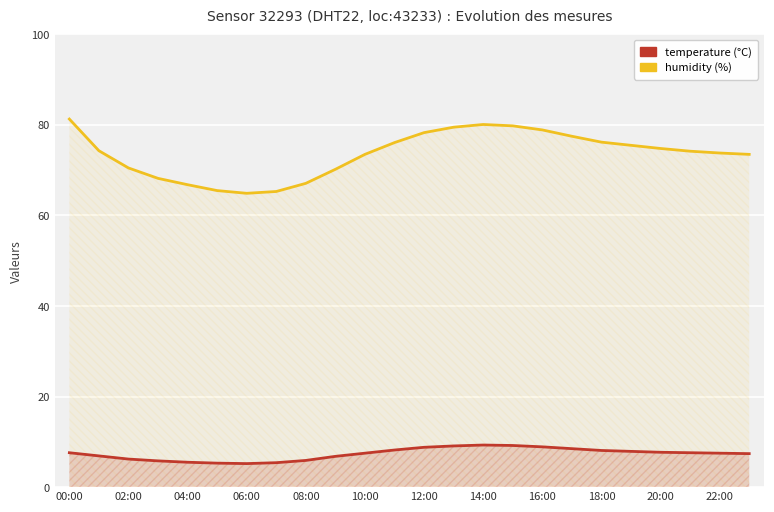

What is the smallest value displayed?

5.2